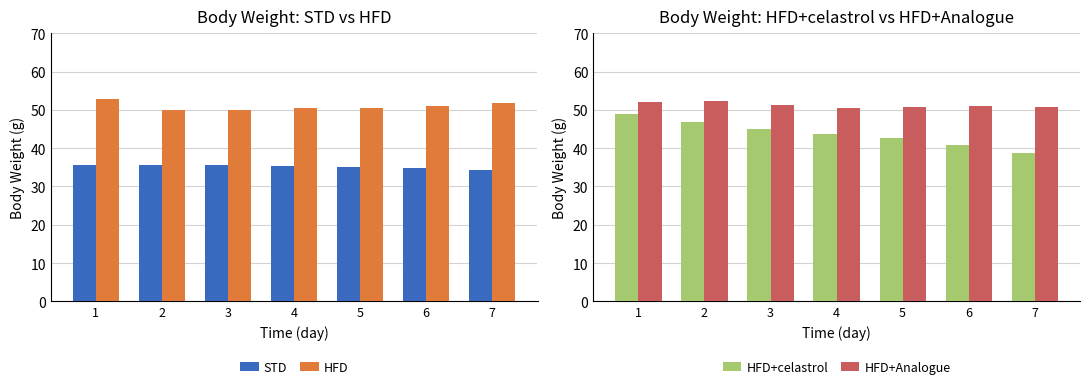

What is the value of the STD bar at the 7th from the left?

34.2